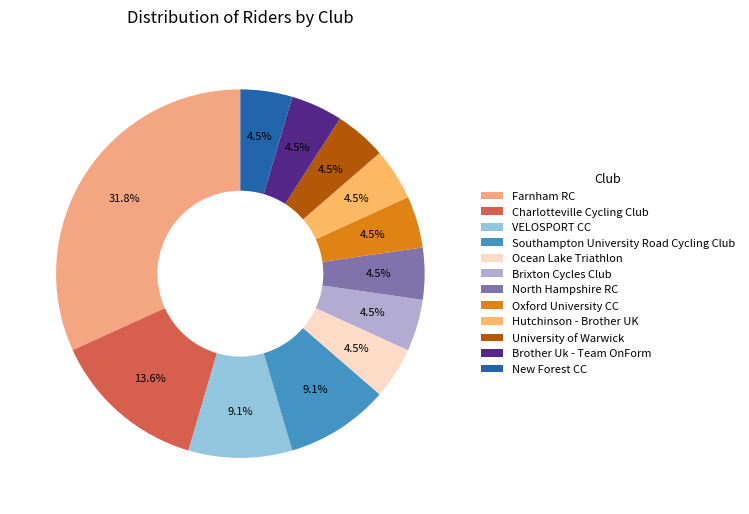

To the nearest percent, what is the difference between the largest and smallest slice percentages?

27%